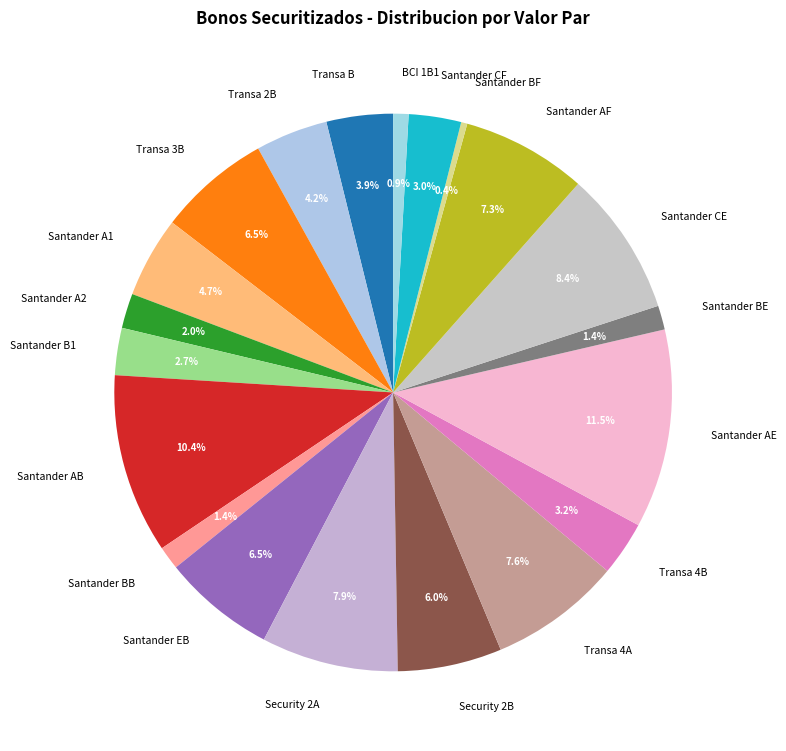

Is there a majority slice in this chart?

No